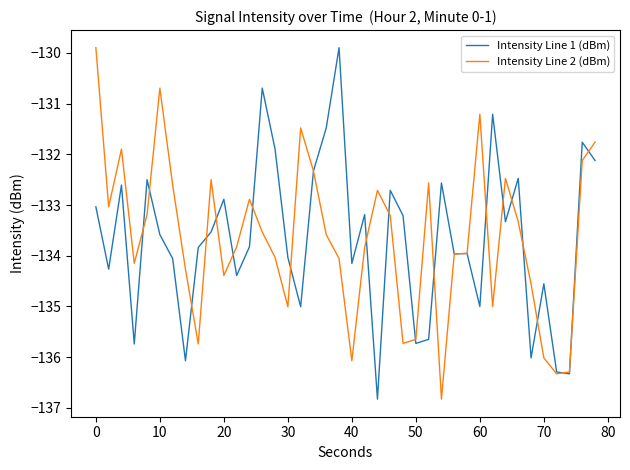

What is the maximum value for Intensity Line 2 (dBm)?

-129.9